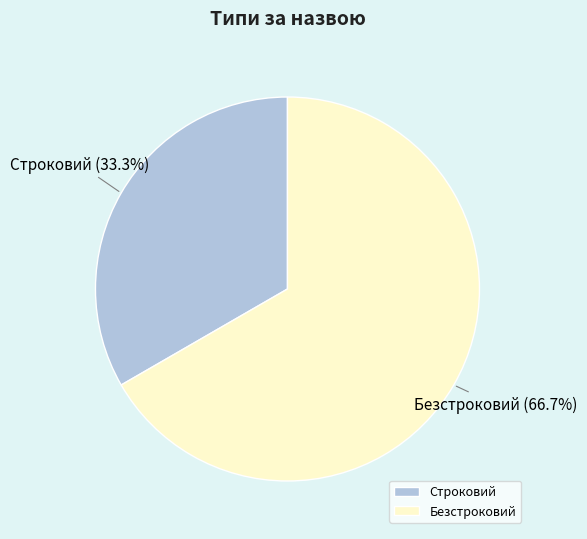

True or false: Строковий accounts for 41% of the total.

False